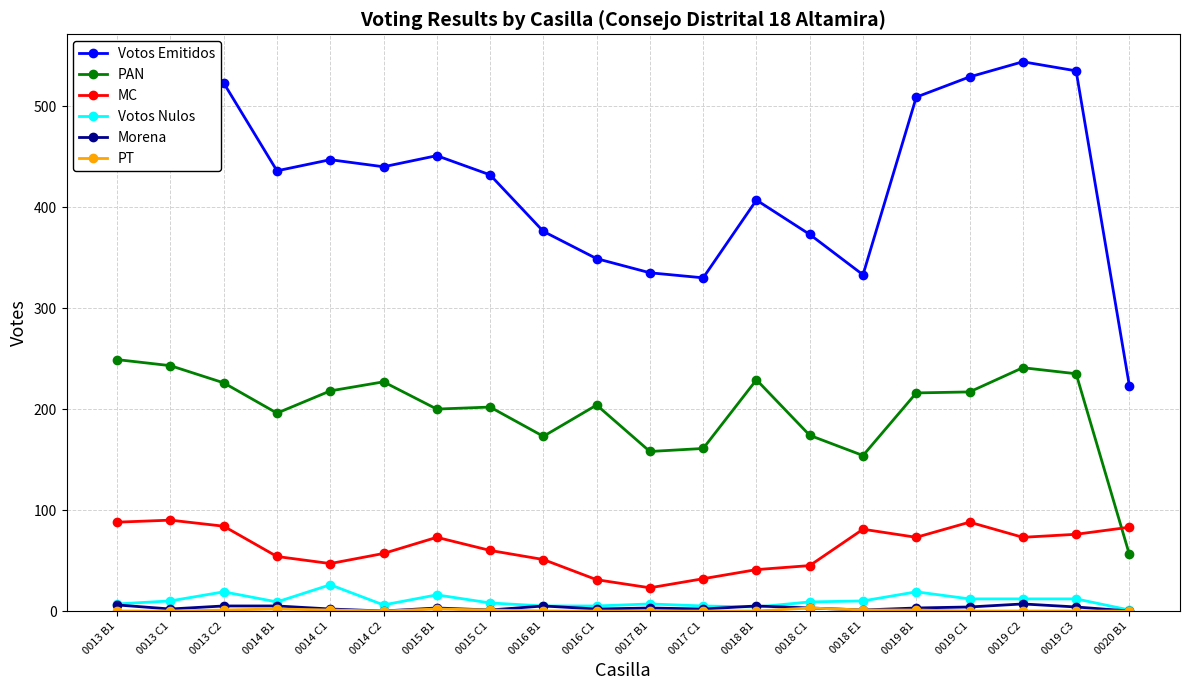

What is the highest value of the Votos Nulos series?

26